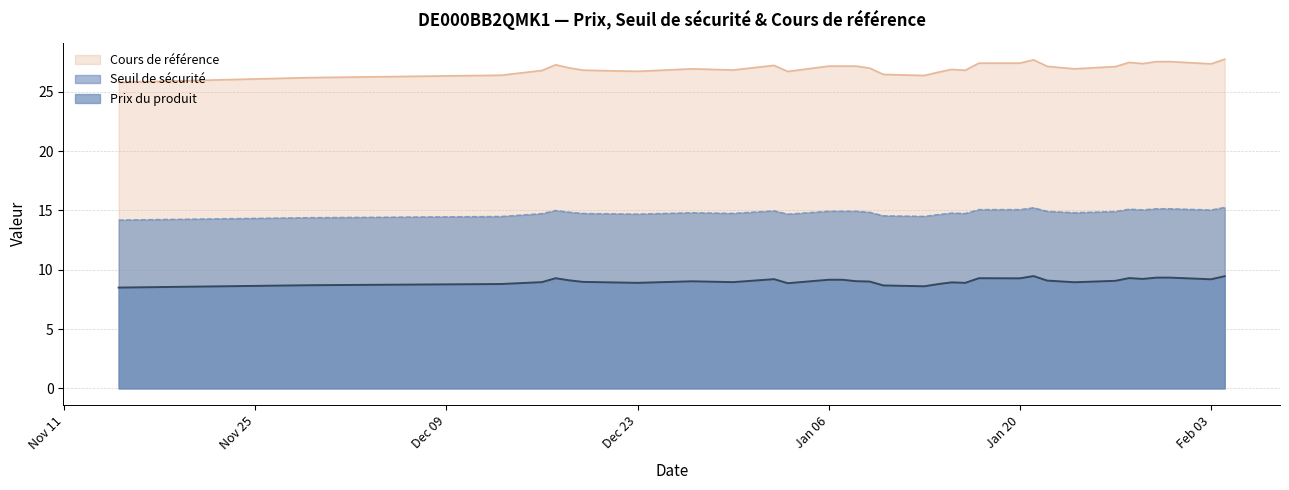

What is the highest value of the Prix du produit series?

9.5